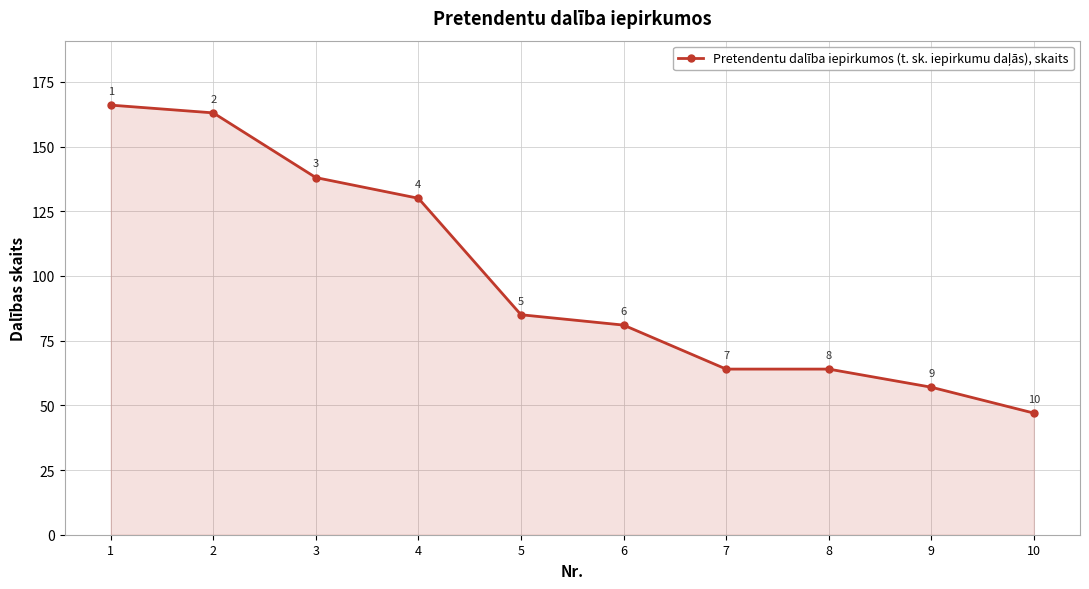

Where is the data nearest to the value 106?

5